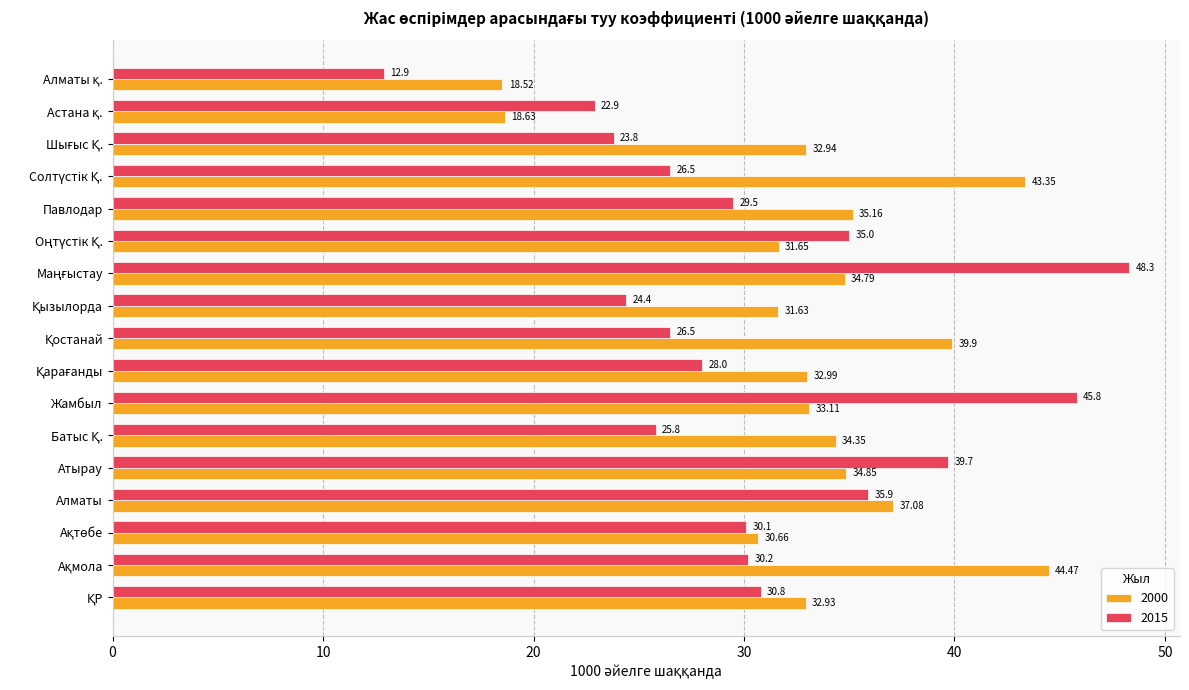

Which series has the largest range (max minus min)?

2015